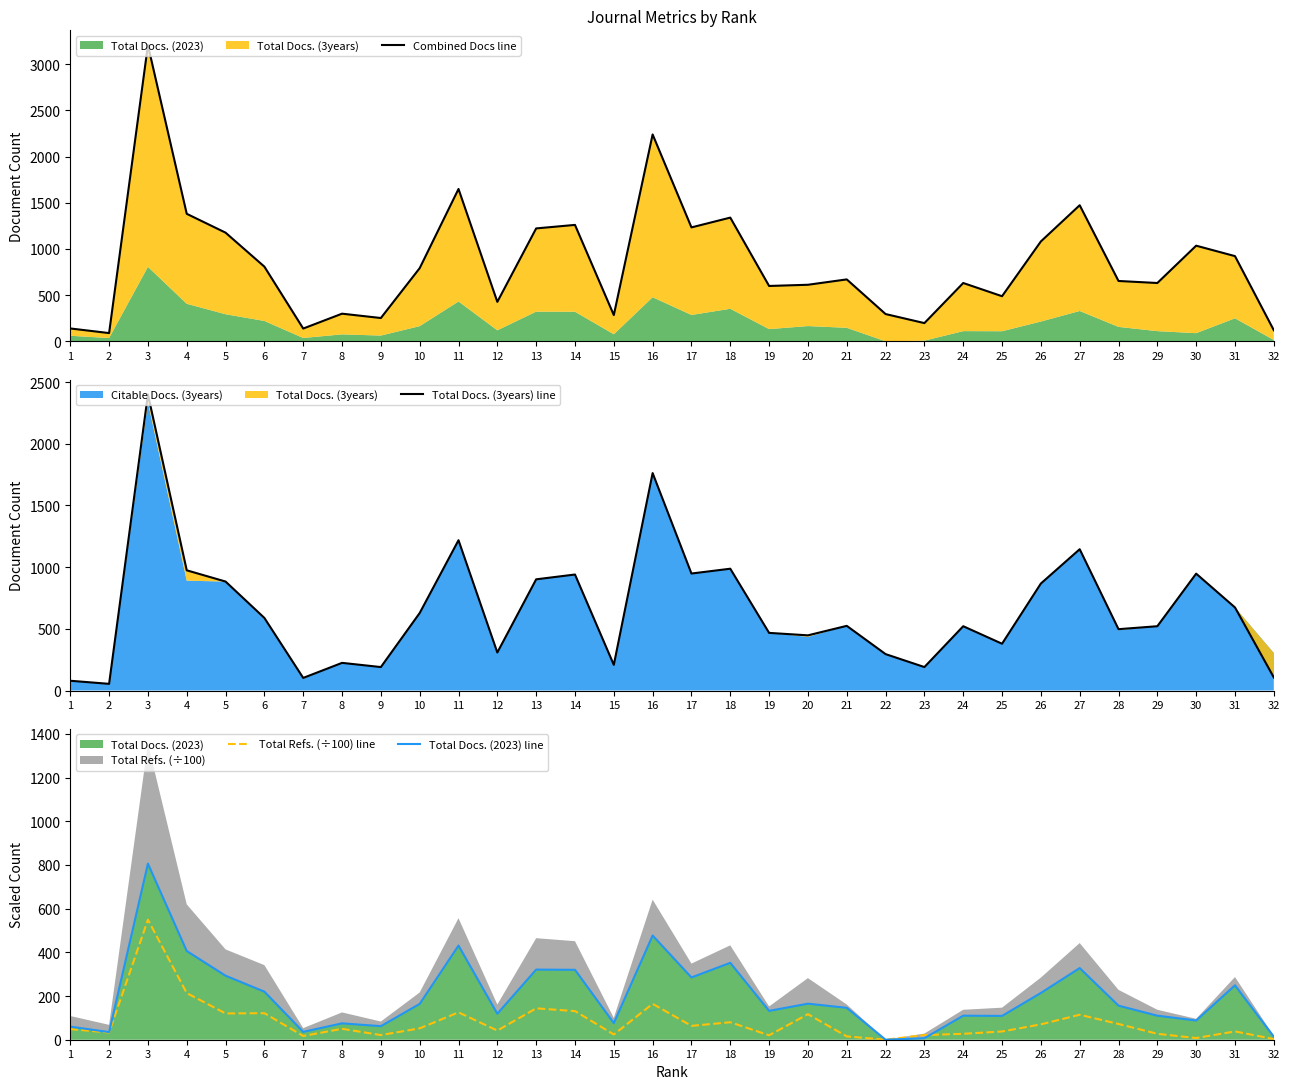

Which series changed the most between 23 and 24?

Combined Docs line